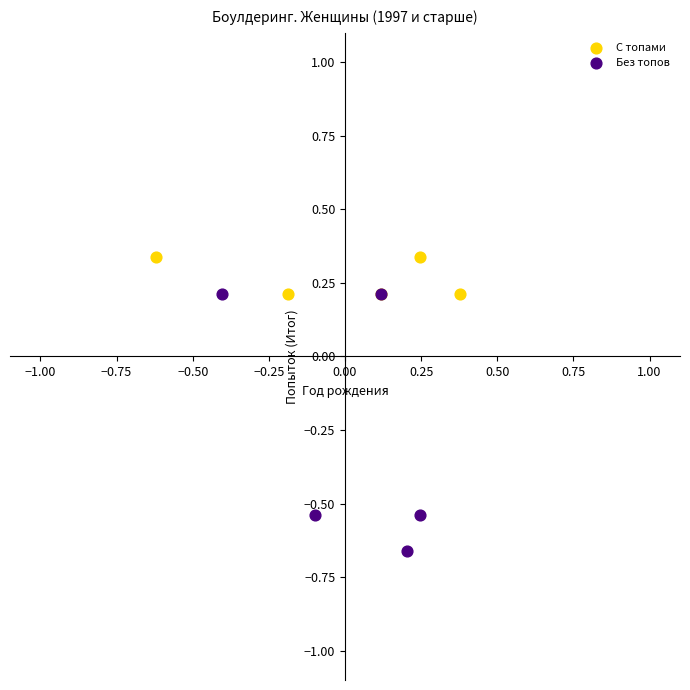

Which series has the widest spread of Y values?

Без топов